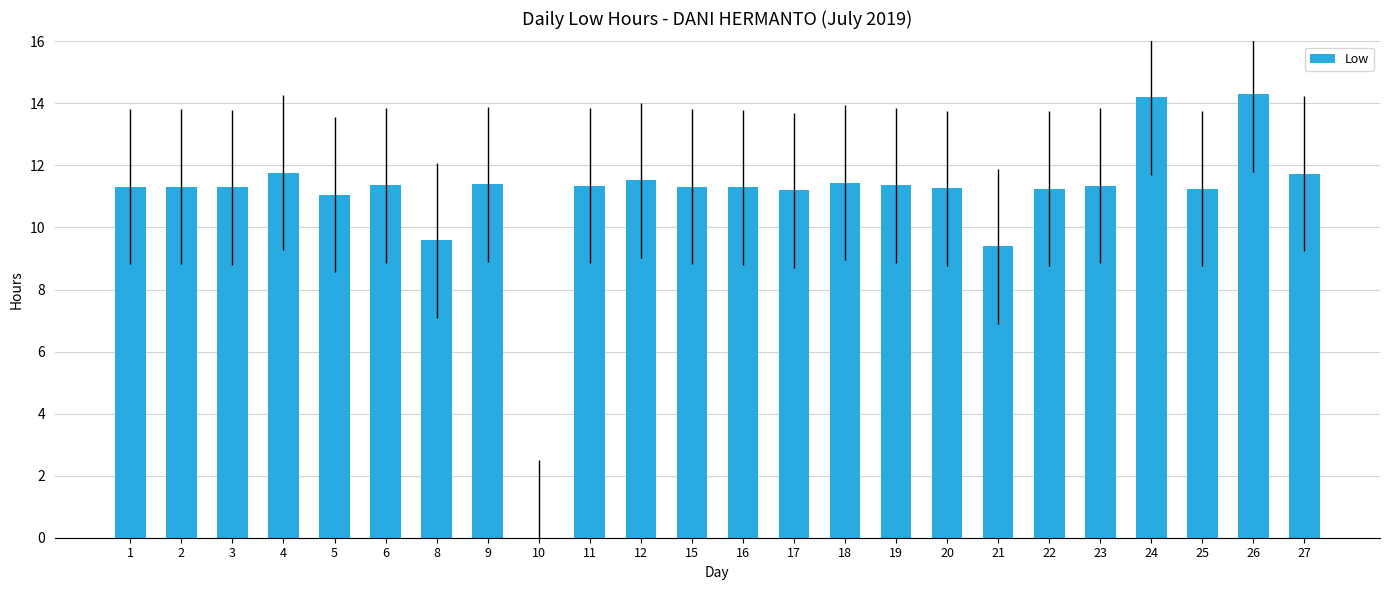

The value at 25 is 11.2. True or false?

True